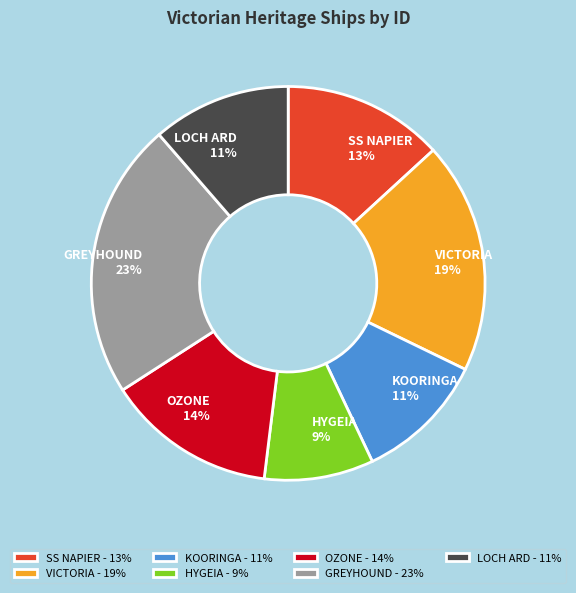

To the nearest percent, what portion does HYGEIA represent?

9%